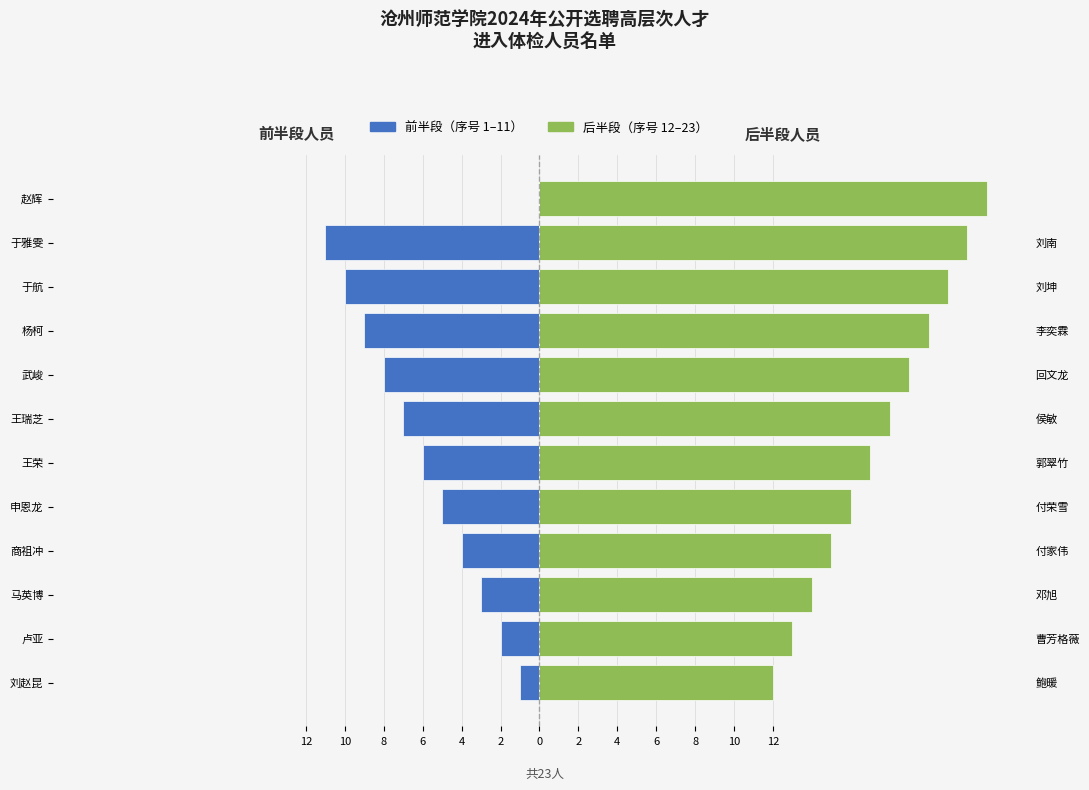

What is the difference between the maximum and minimum values in the 后半段（序号12-23） series?

11